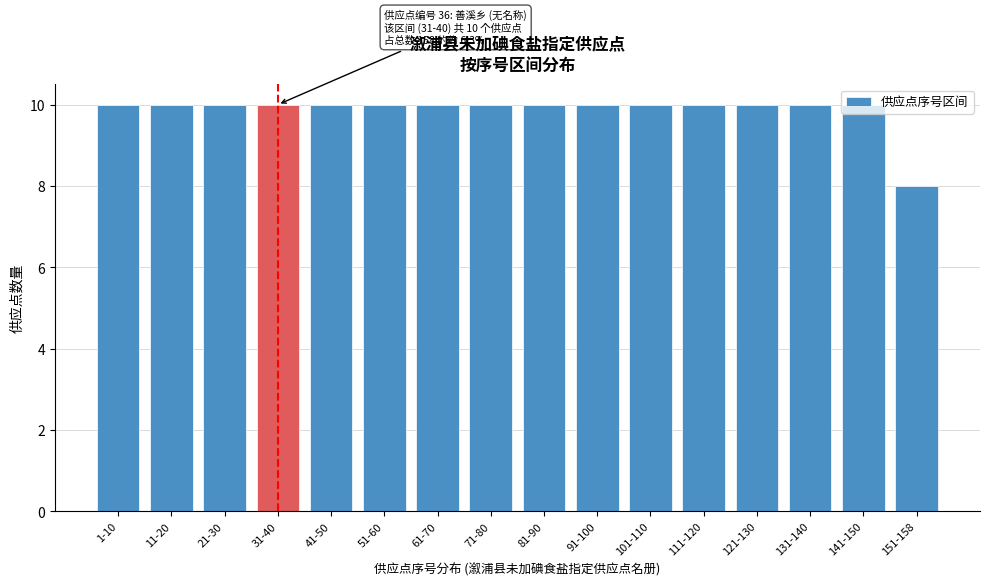

What is the sum of the values at 131-140 and 91-100?

20